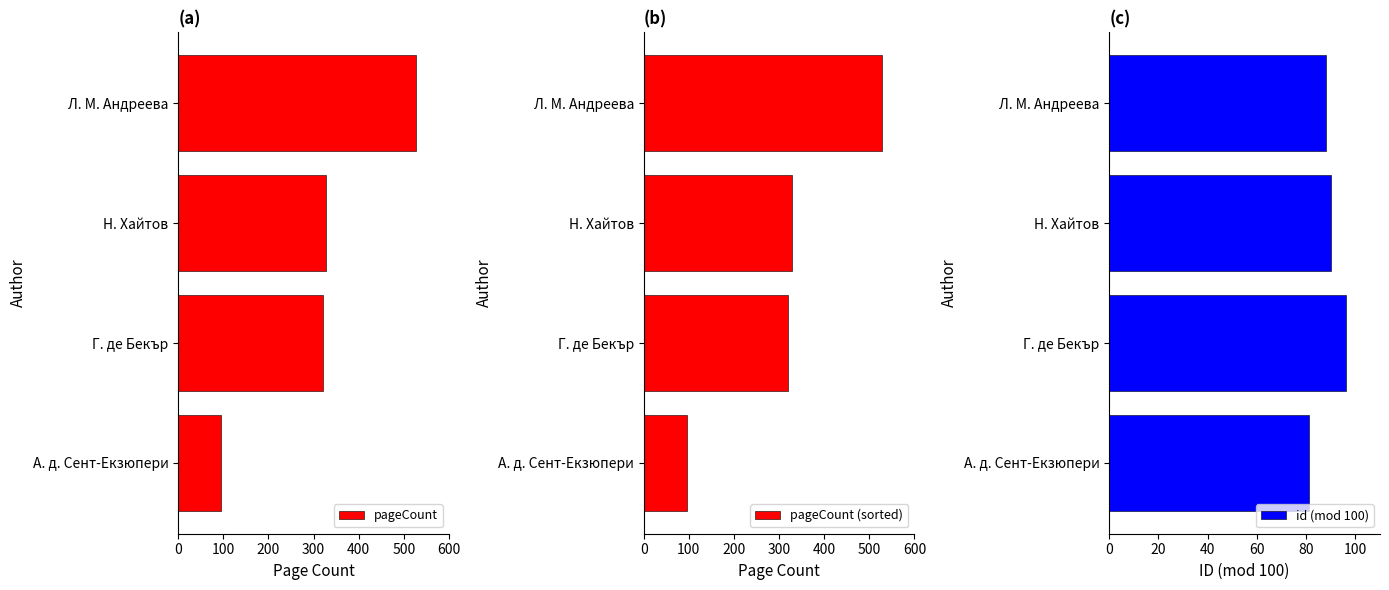

What is the maximum value for pageCount?

528